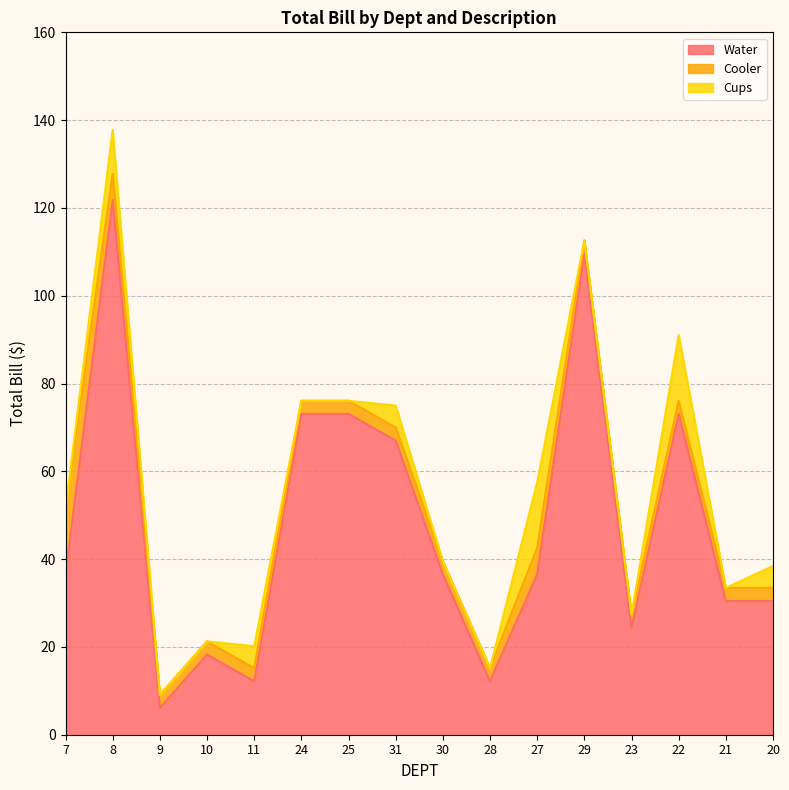

Which has a higher value, 28 or 23?

23